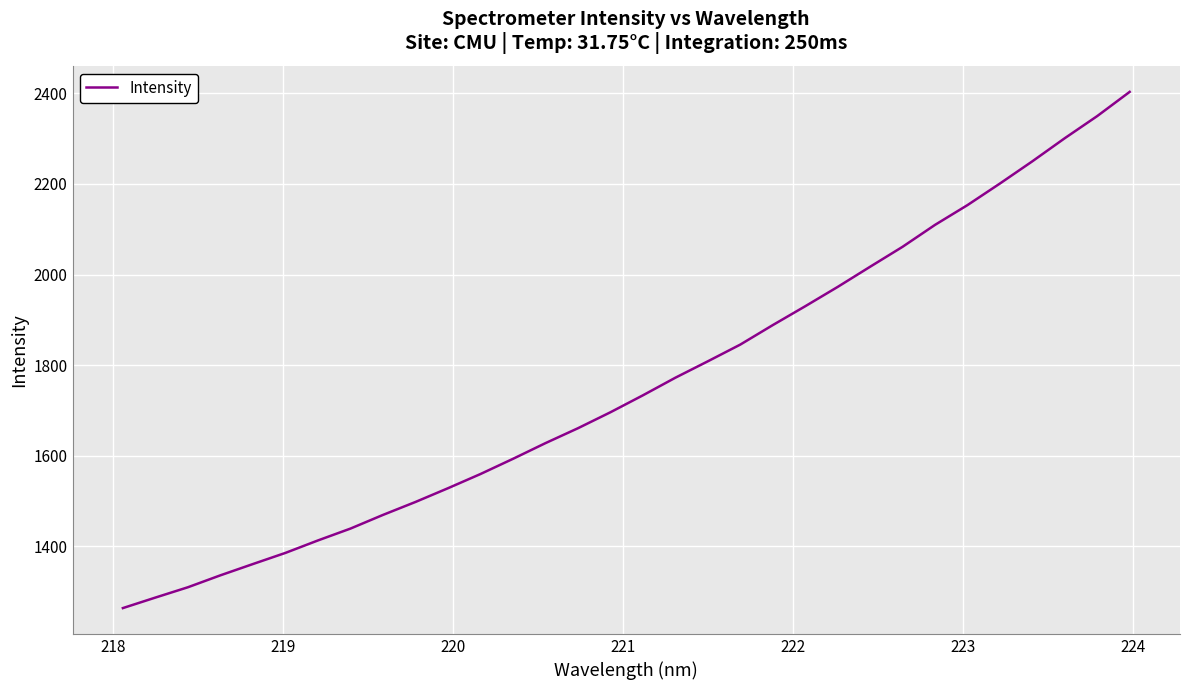

What is the difference between the maximum and minimum values?

1139.2